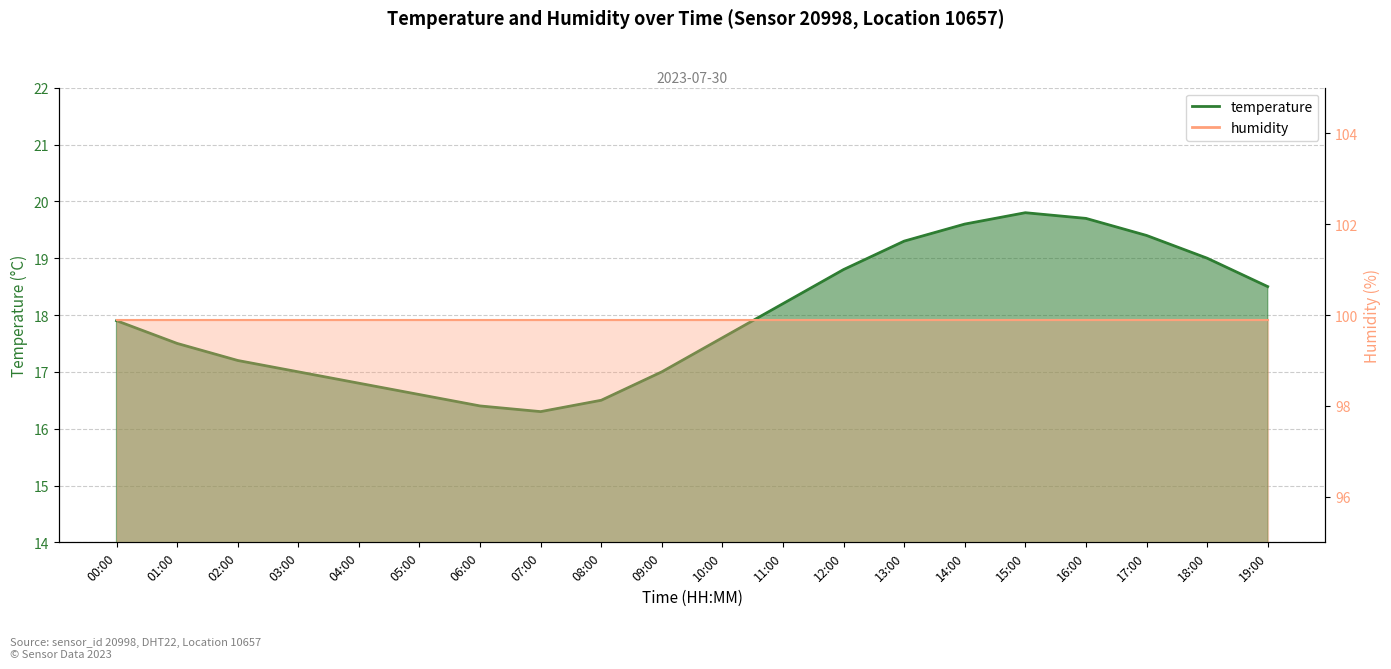

How many categories are shown in the chart?

20